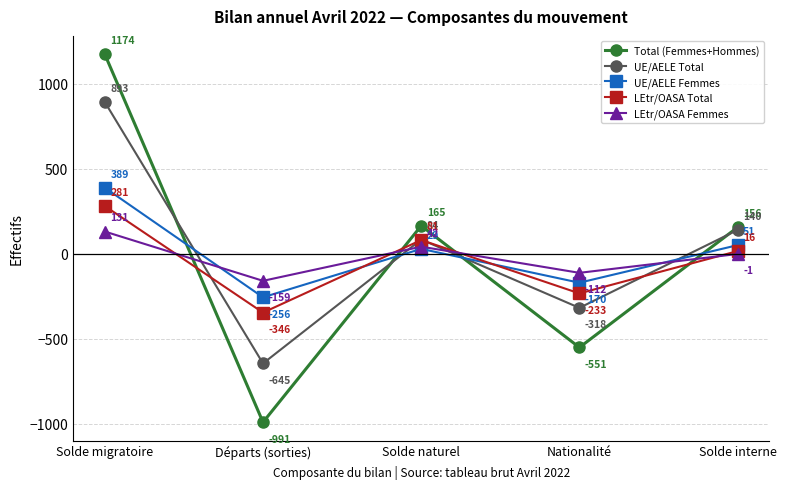

Which series has the largest range (max minus min)?

Total (Femmes+Hommes)